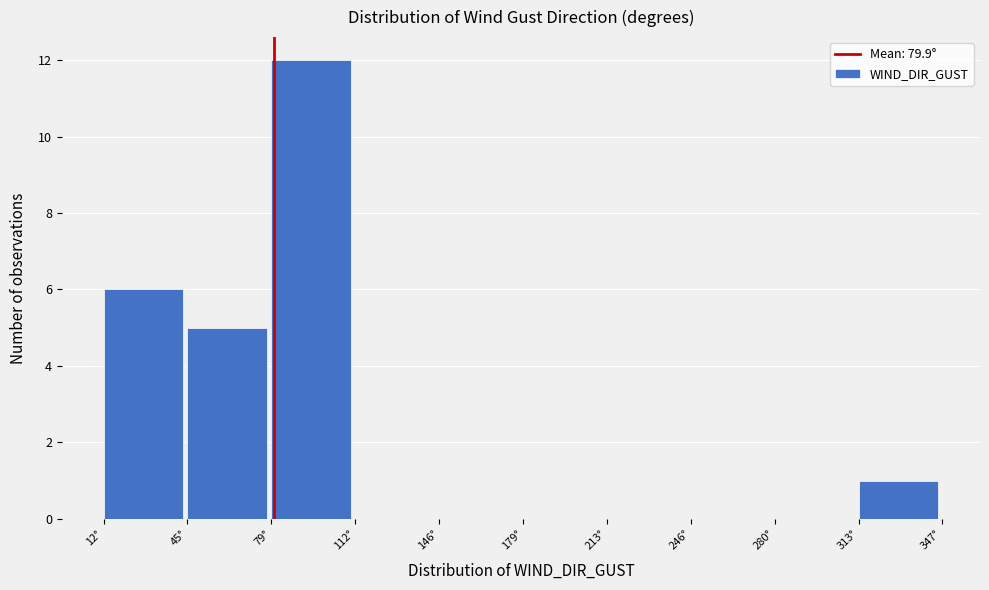

Reading left to right, list every bar in this chart as the range it spans on the x-axis followed by its height. Neither the bar edges nor the heights are printed on the chart, so give them approximately, as read against the axes.

12.0 to 45.5: 6
45.5 to 79.0: 5
79.0 to 112.5: 12
112.5 to 146.0: 0
146.0 to 179.5: 0
179.5 to 213.0: 0
213.0 to 246.5: 0
246.5 to 280.0: 0
280.0 to 313.5: 0
313.5 to 347.0: 1